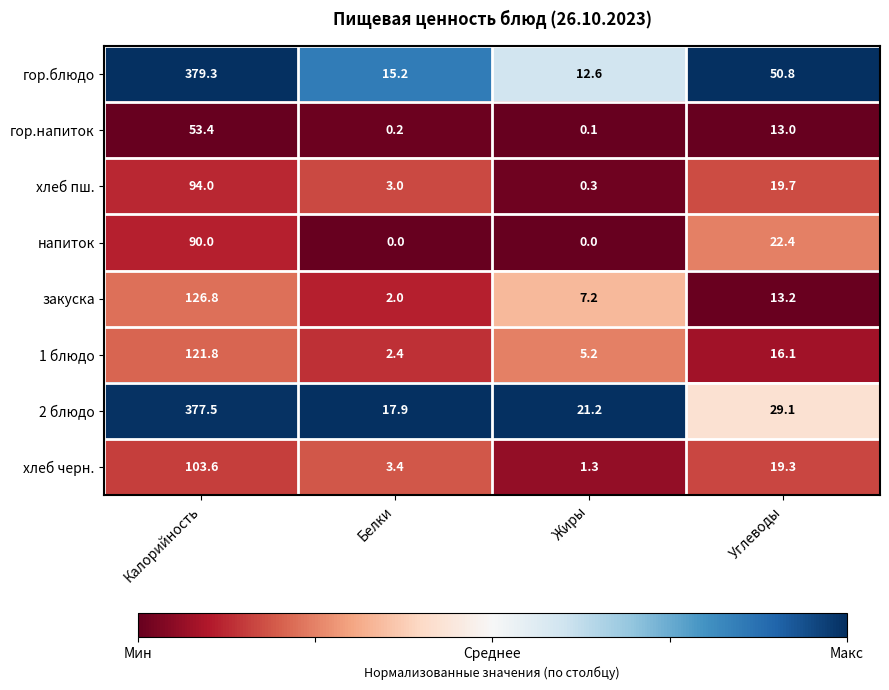

What is the sum of all закуска values?

149.2